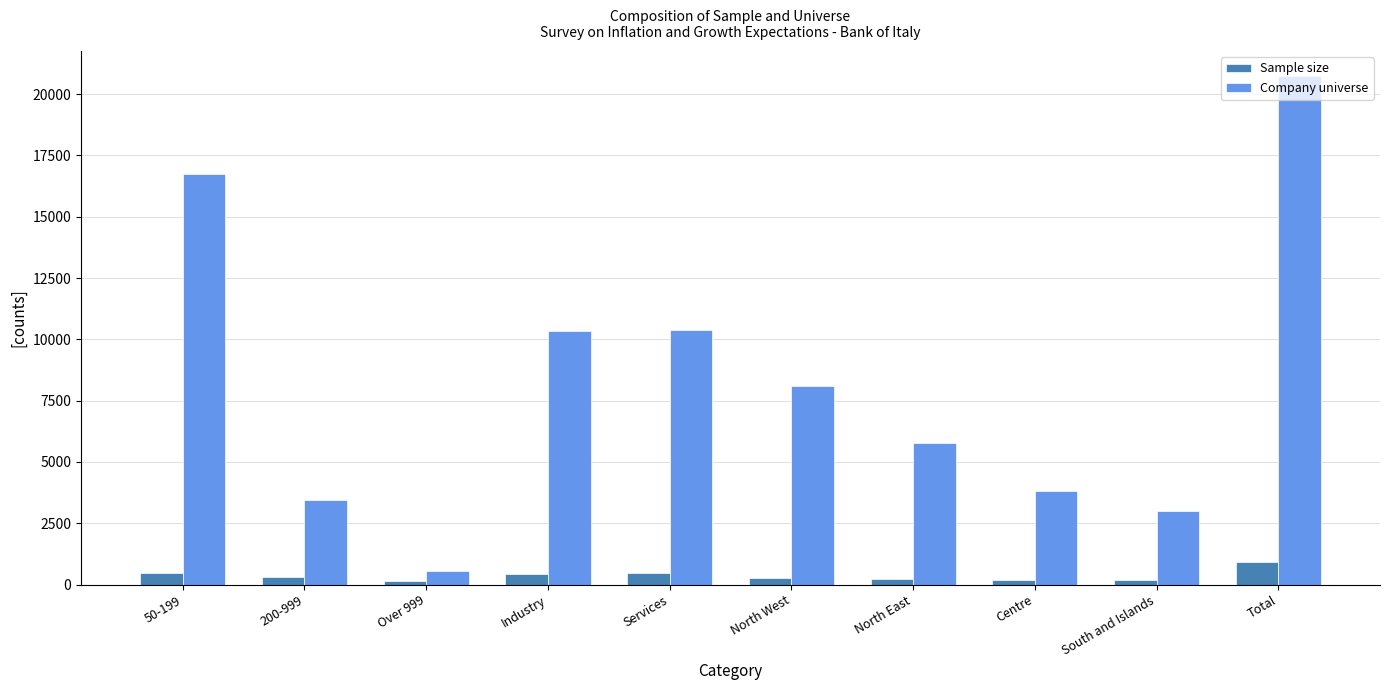

How many groups of bars are there?

10